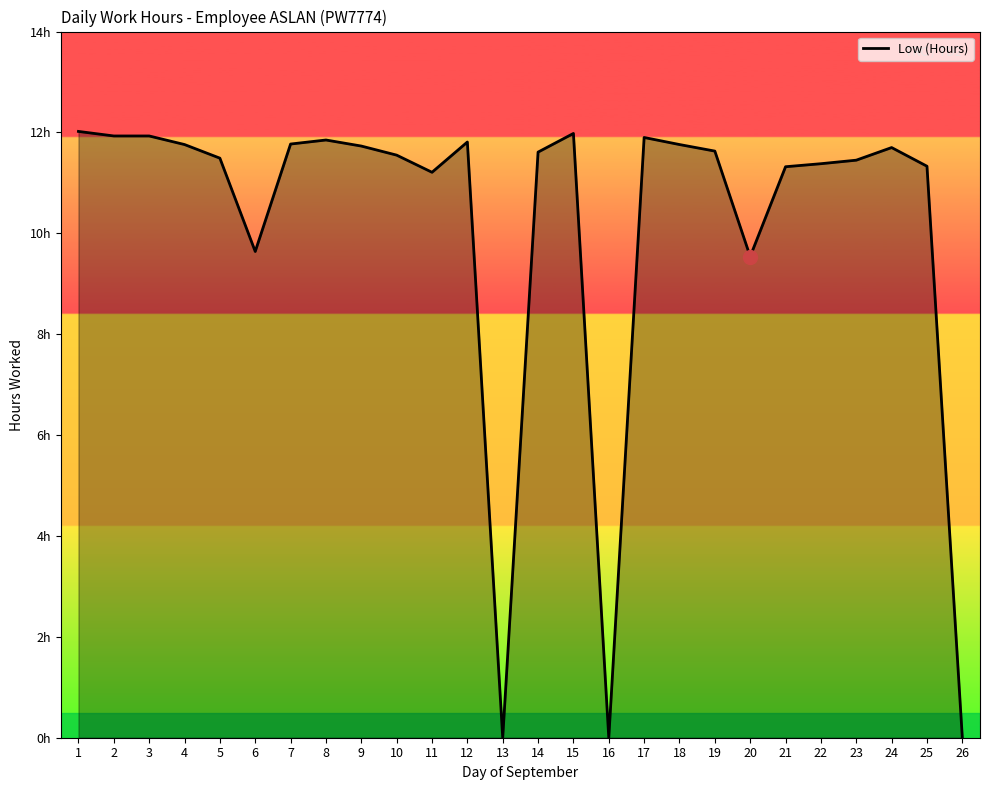

Does the chart have visible grid lines?

No